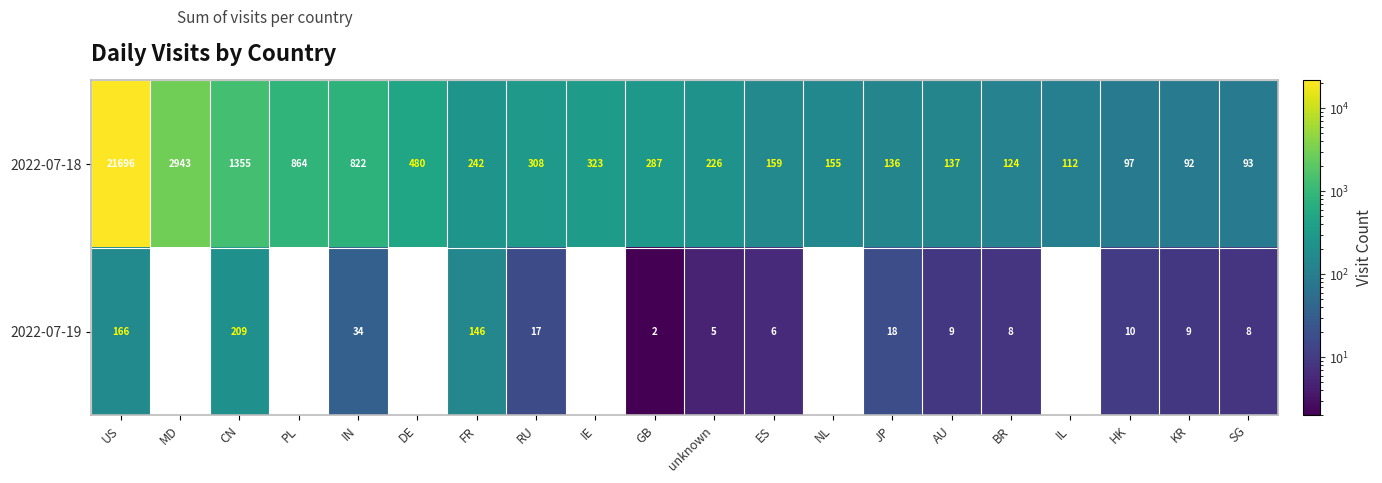

What is the lowest value of the 2022-07-18 series?

92